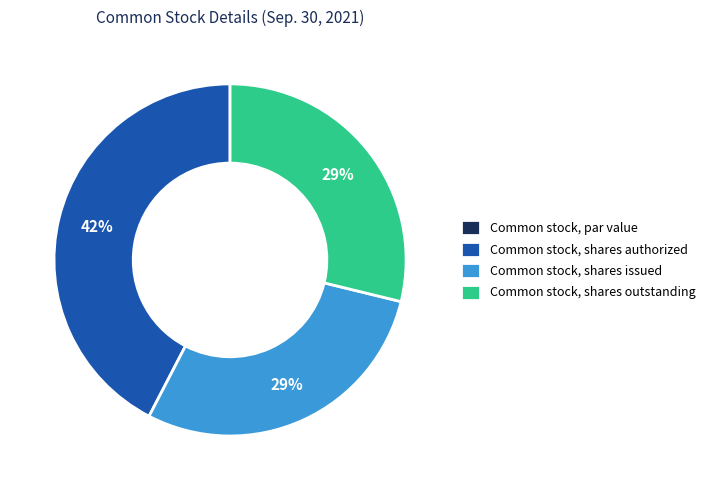

Is there any slice that represents more than half of the pie?

No